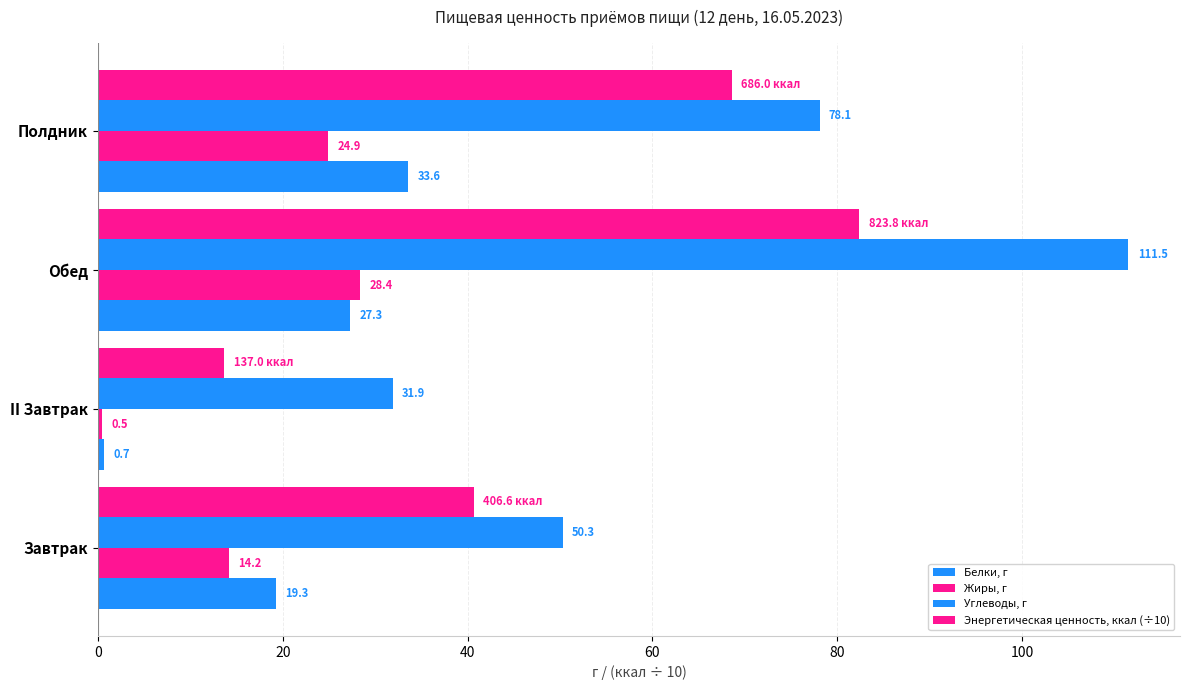

At how many categories does at least one series exceed 93?

1